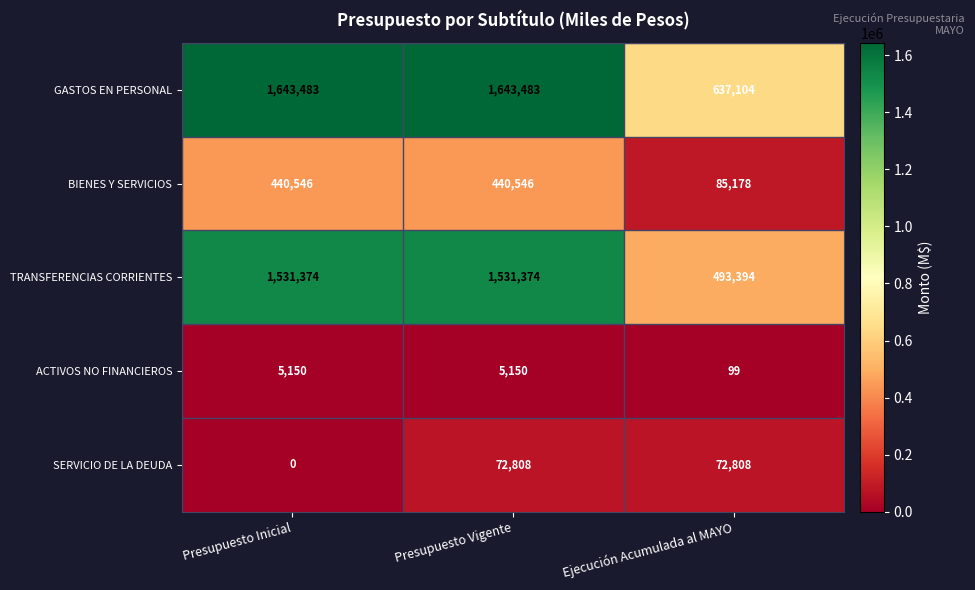

Which label corresponds to the smallest value in the chart?

Presupuesto Inicial